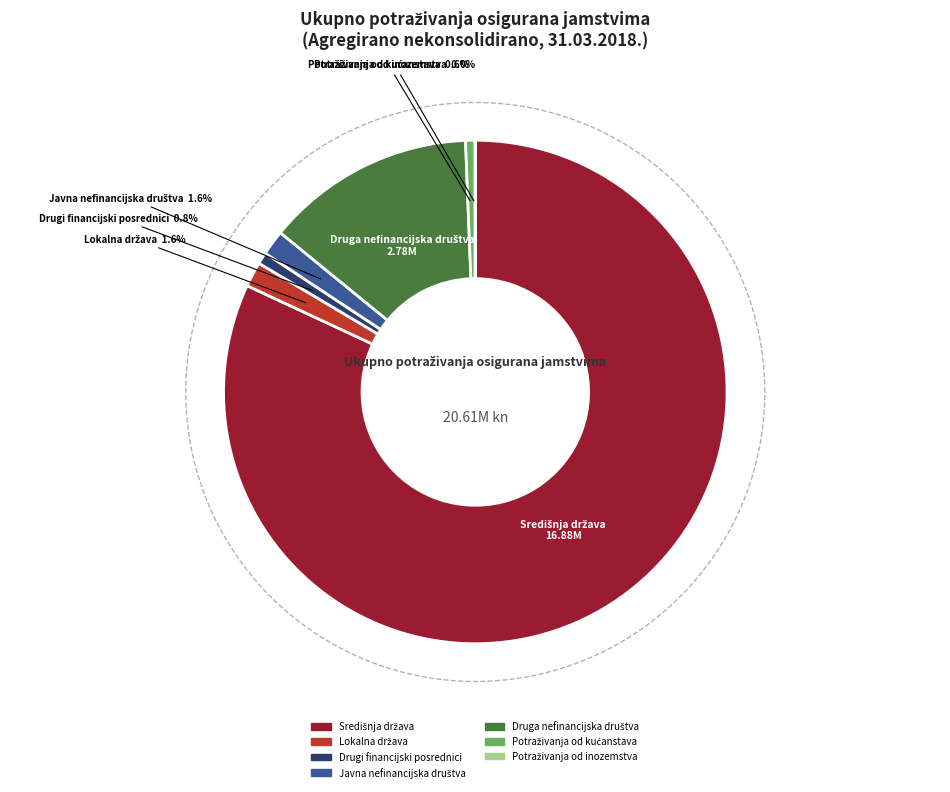

Which category has the biggest portion of the pie?

Središnja država